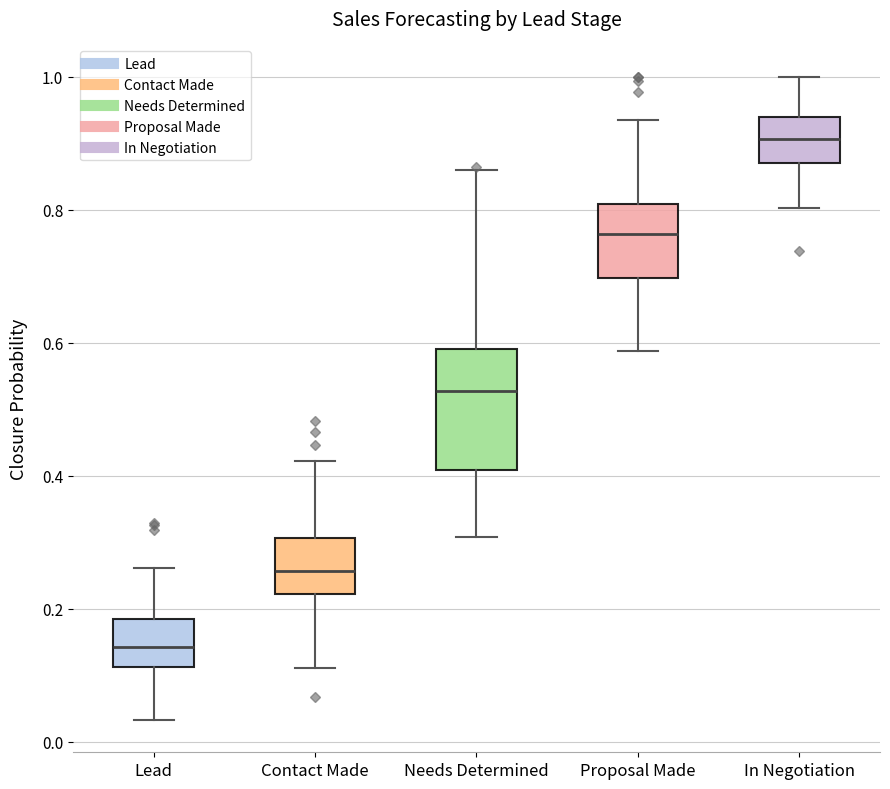

Reading left to right, read every box against the y-axis: the position of its median line, the range the box covers, and the ends of its whiskers. The values are not printed on the chart, so give them approximately, as read against the axis.

Lead: median 0.14, box 0.12 to 0.18, whiskers 0.04 to 0.26
Contact Made: median 0.26, box 0.22 to 0.30, whiskers 0.12 to 0.42
Needs Determined: median 0.52, box 0.40 to 0.58, whiskers 0.30 to 0.86
Proposal Made: median 0.76, box 0.70 to 0.80, whiskers 0.58 to 0.94
In Negotiation: median 0.90, box 0.88 to 0.94, whiskers 0.80 to 1.00